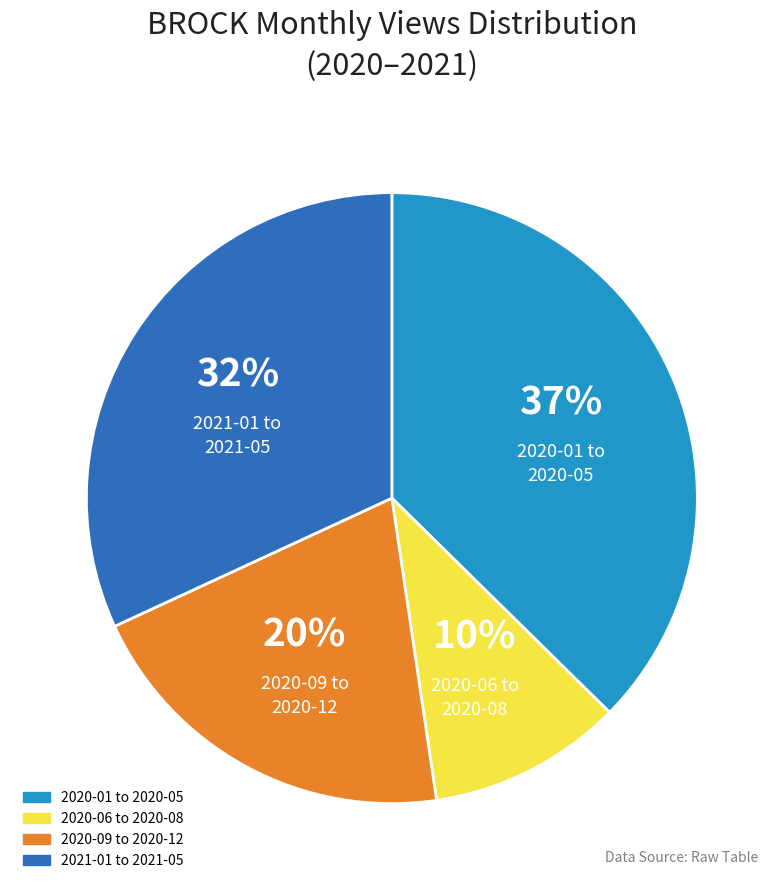

How many slices are in this pie chart?

4